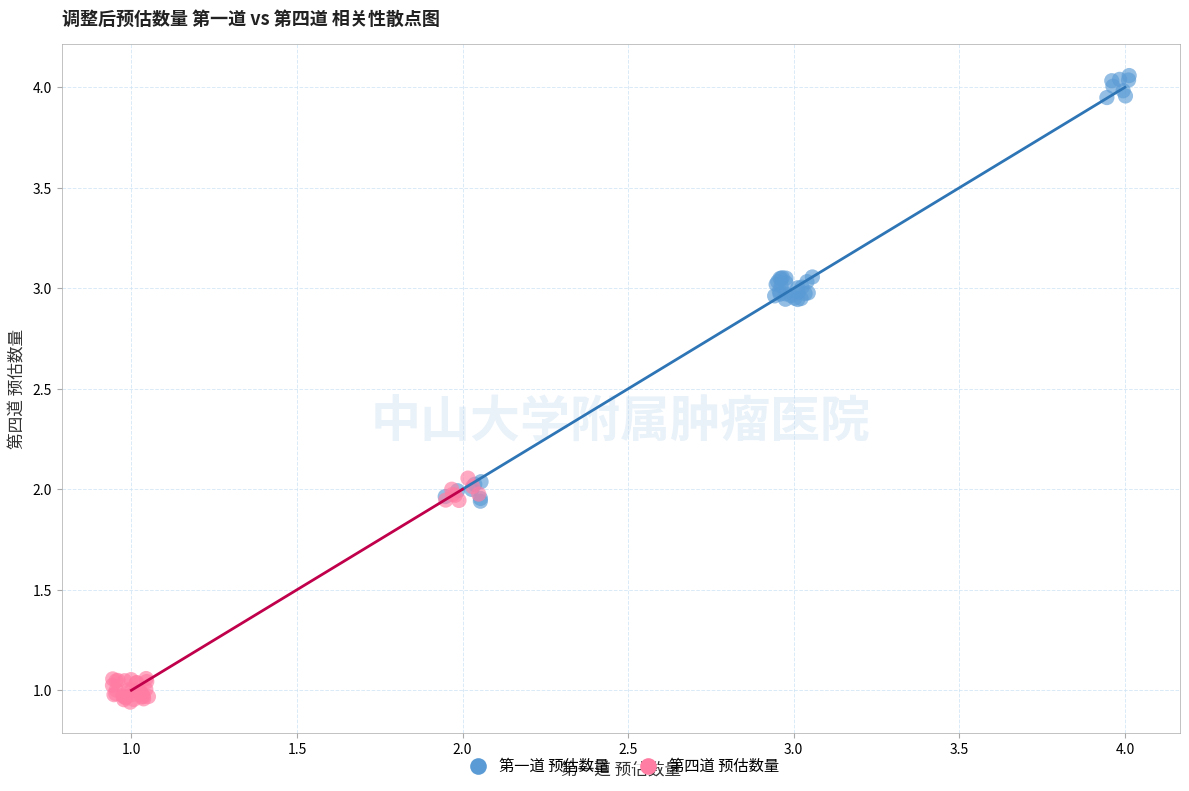

Which series reaches the maximum Y coordinate?

第一道 预估数量